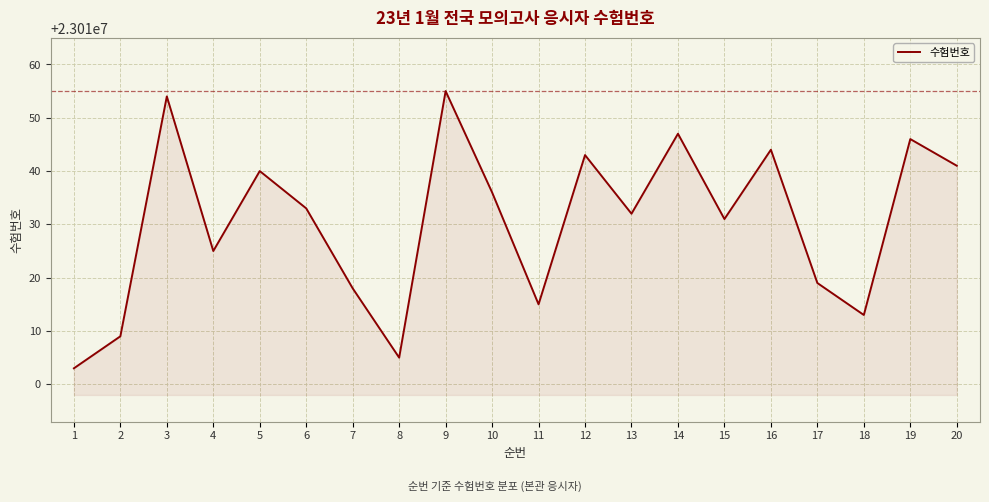

At which category does the data reach its first local valley?

4